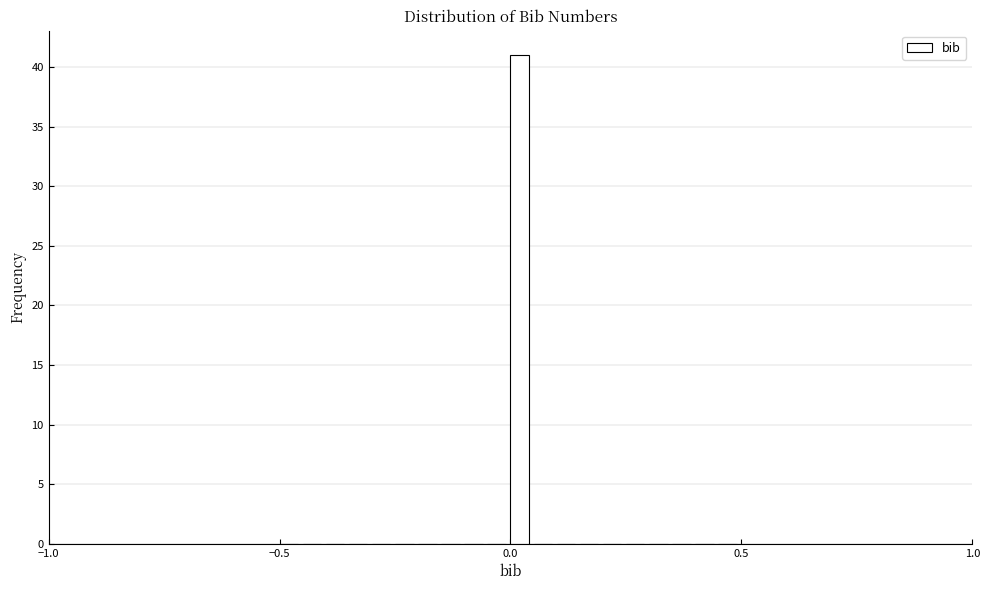

Around what value on the x-axis is the tallest bar? Give the approximate position of its centre, as read against the axis.

0.00